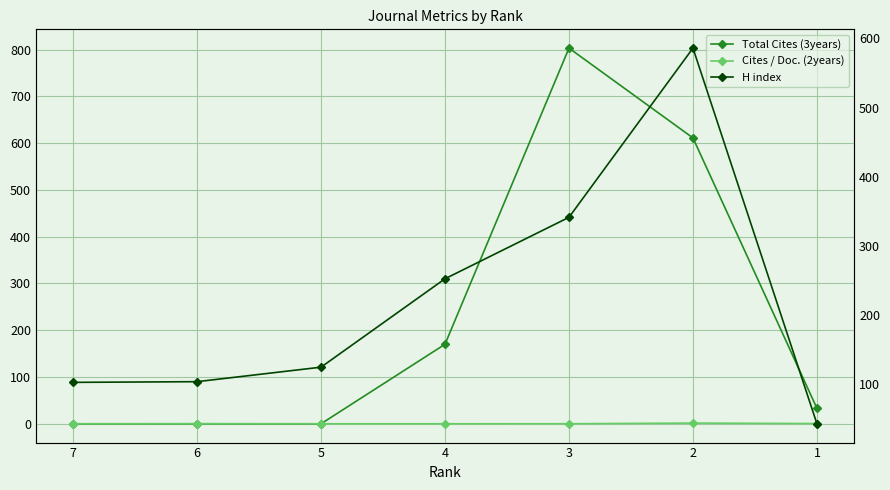

How many lines are shown in the chart?

3